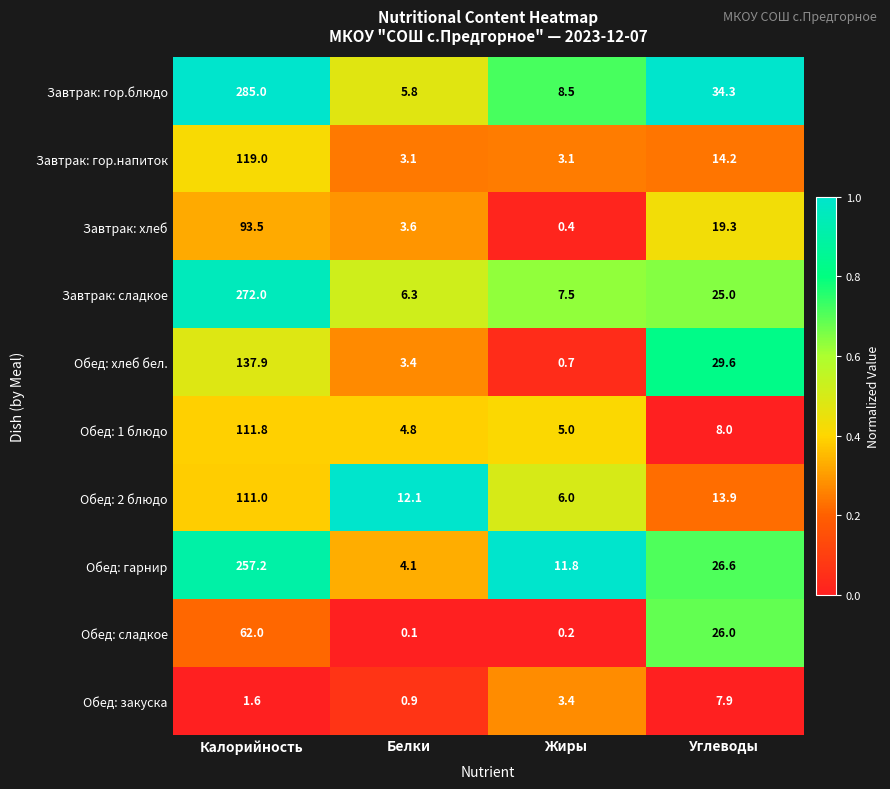

What is the difference between the Завтрак: сладкое values at Углеводы and Белки?

18.7